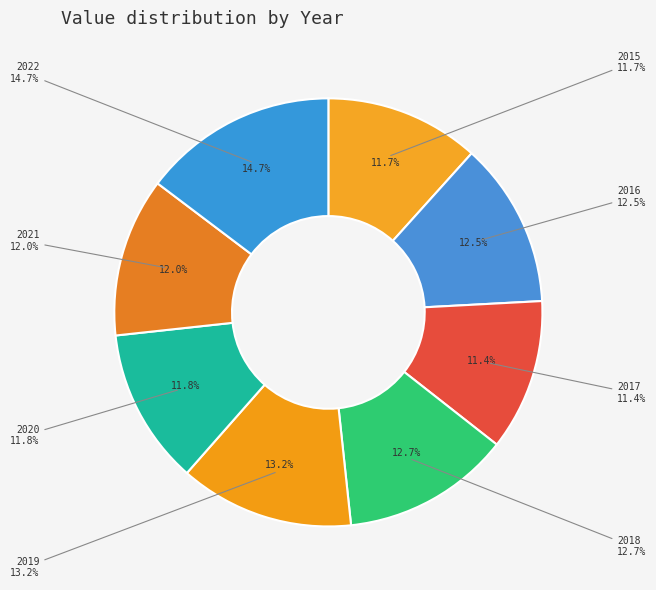

How many slices are in this pie chart?

8